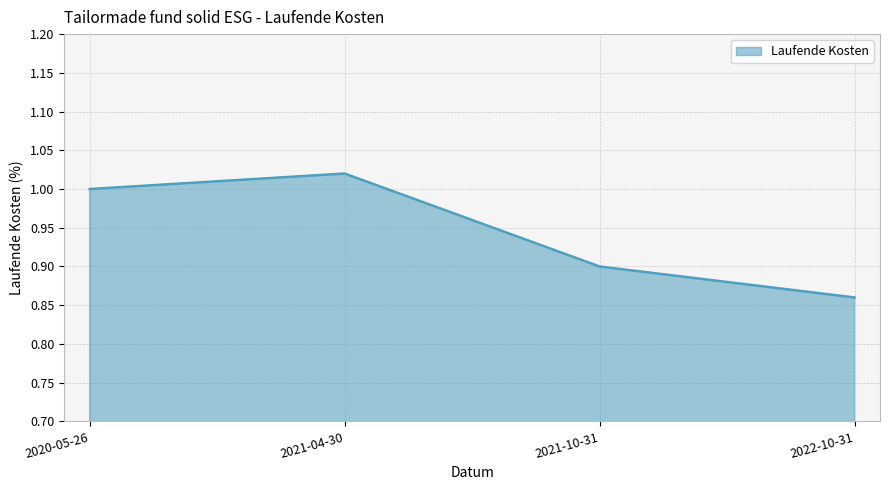

Count the number of categories in the chart.

4